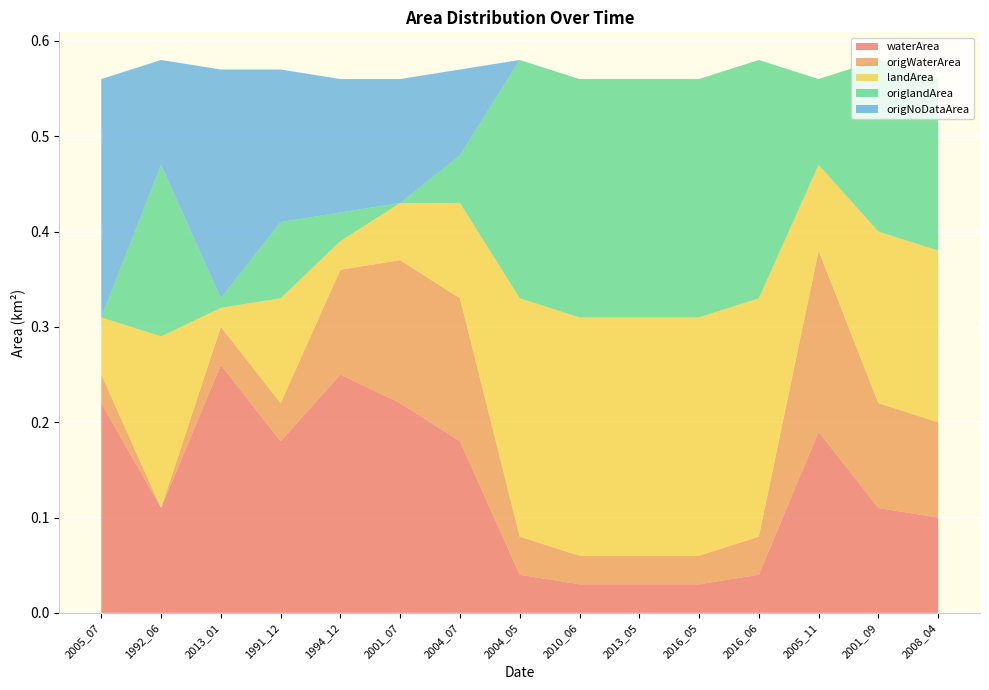

Reading left to right, extract all data points from this chart.

waterArea: 0.2	0.1	0.3	0.2	0.2	0.2	0.2	0.0	0.0	0.0	0.0	0.0	0.2	0.1	0.1
origWaterArea: 0.0	0.0	0.0	0.0	0.1	0.1	0.1	0.0	0.0	0.0	0.0	0.0	0.2	0.1	0.1
landArea: 0.1	0.2	0.0	0.1	0.0	0.1	0.1	0.2	0.2	0.2	0.2	0.2	0.1	0.2	0.2
origlandArea: 0.0	0.2	0.0	0.1	0.0	0.0	0.1	0.2	0.2	0.2	0.2	0.2	0.1	0.2	0.2
origNoDataArea: 0.2	0.1	0.2	0.2	0.1	0.1	0.1	0.0	0.0	0.0	0.0	0.0	0.0	0.0	0.0